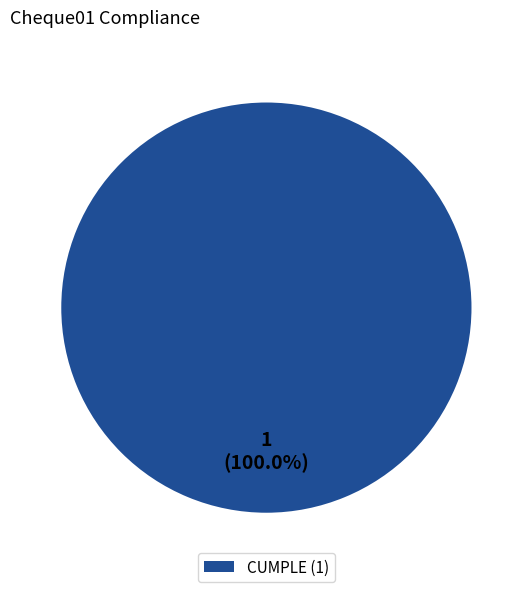

Is there any slice that represents more than half of the pie?

Yes